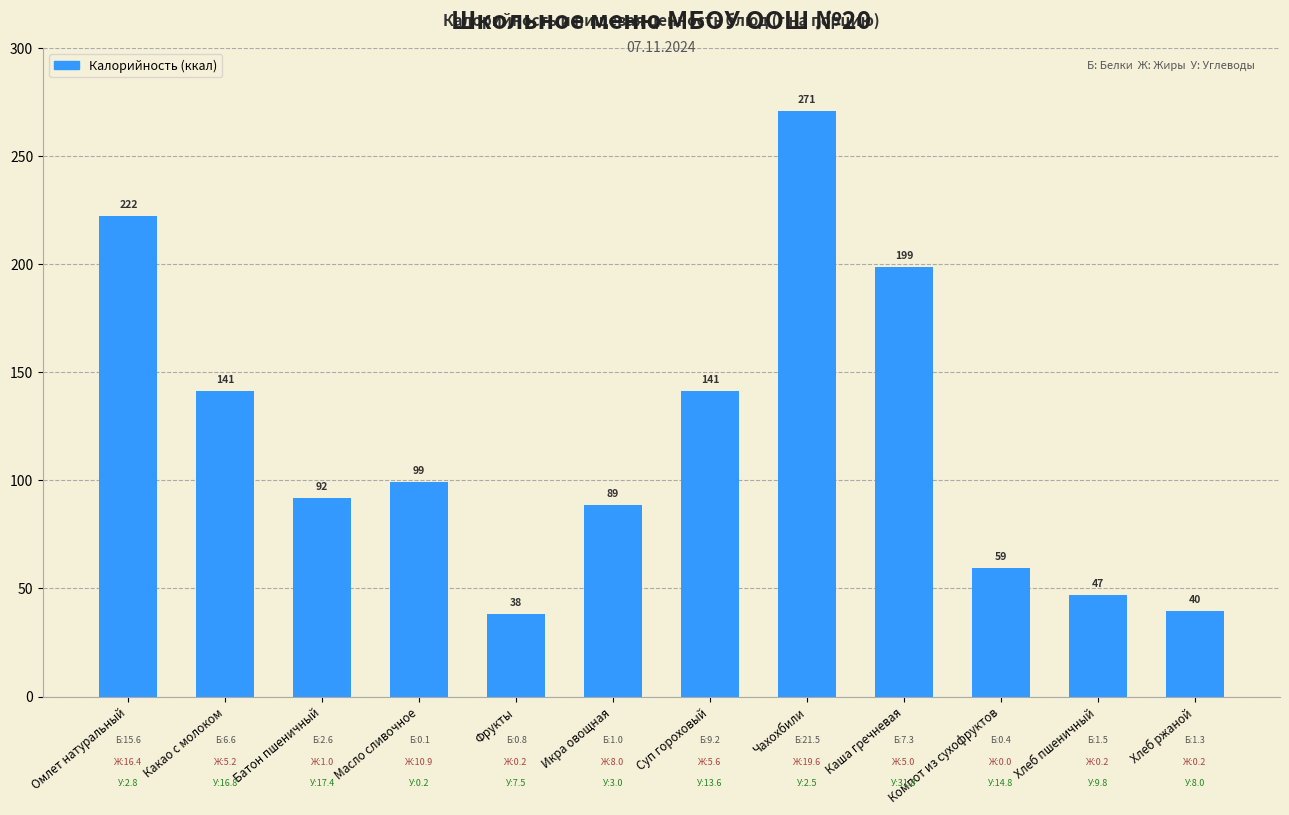

What is the label of the 1st bar from the left?

Омлет натуральный